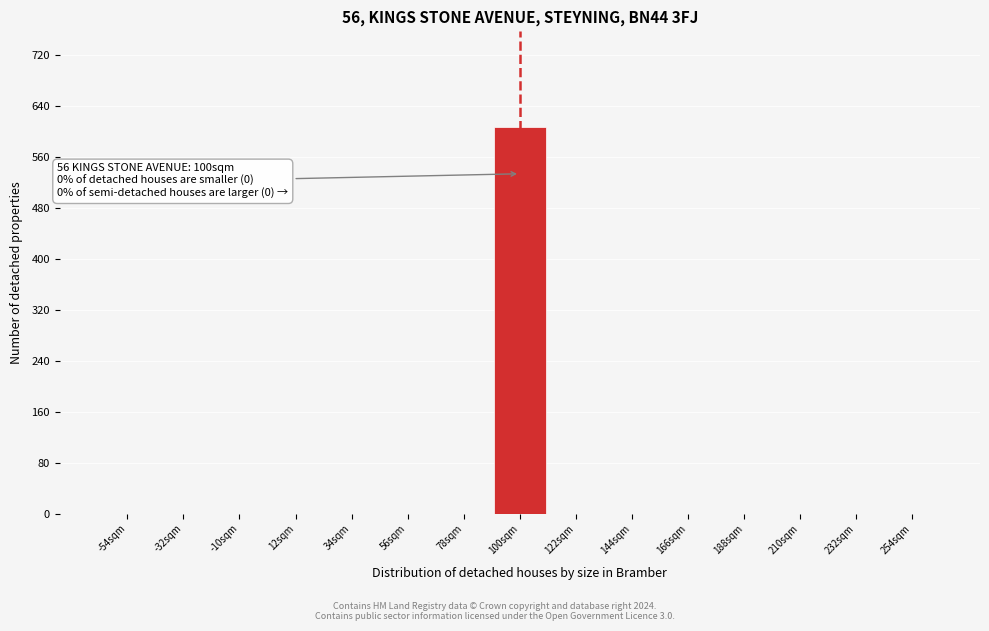

Over which range of the x-axis is the bar tallest?

89 to 111